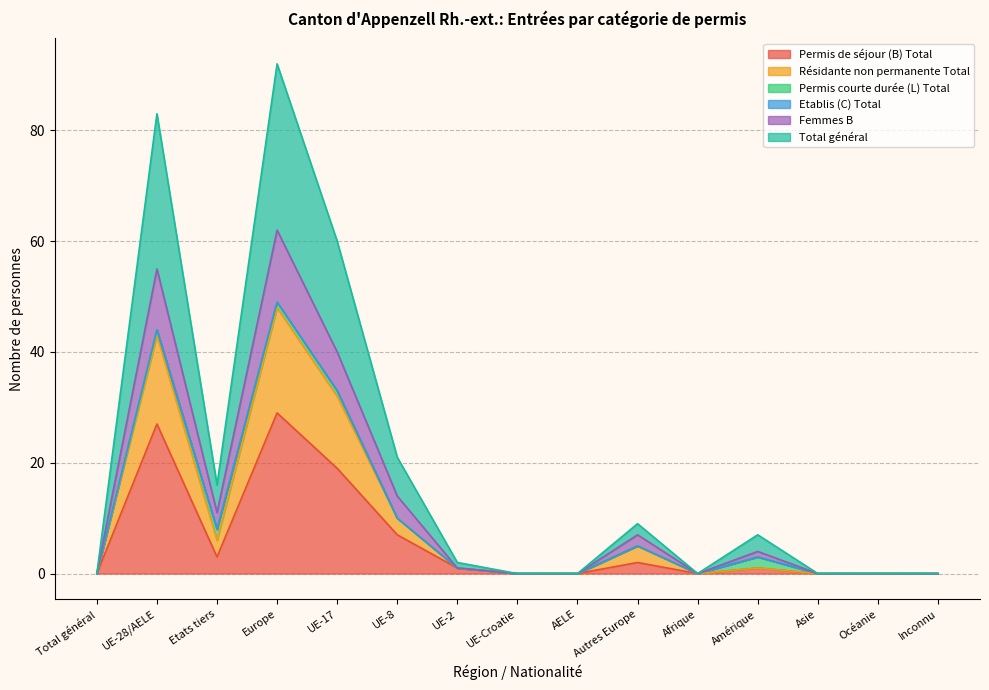

What is the maximum value for Permis de séjour (B) Total?

29